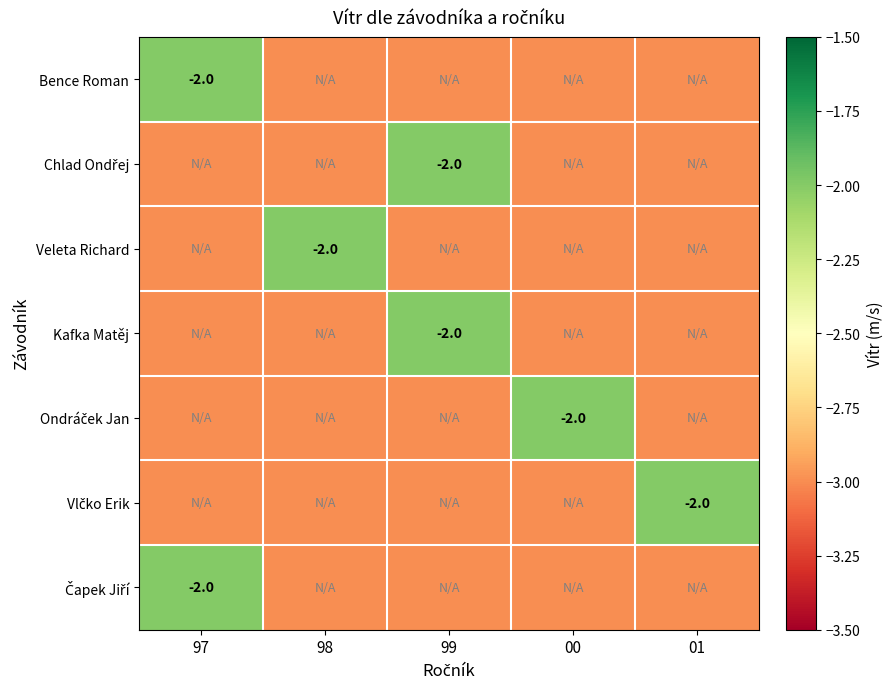

The Kafka Matěj series shows -3 at 99. True or false?

False